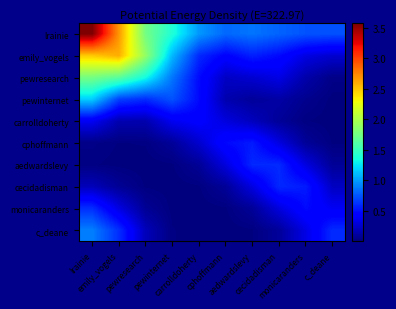

Between pewinternet and aedwardslevy, which series saw the biggest shift?

pewinternet